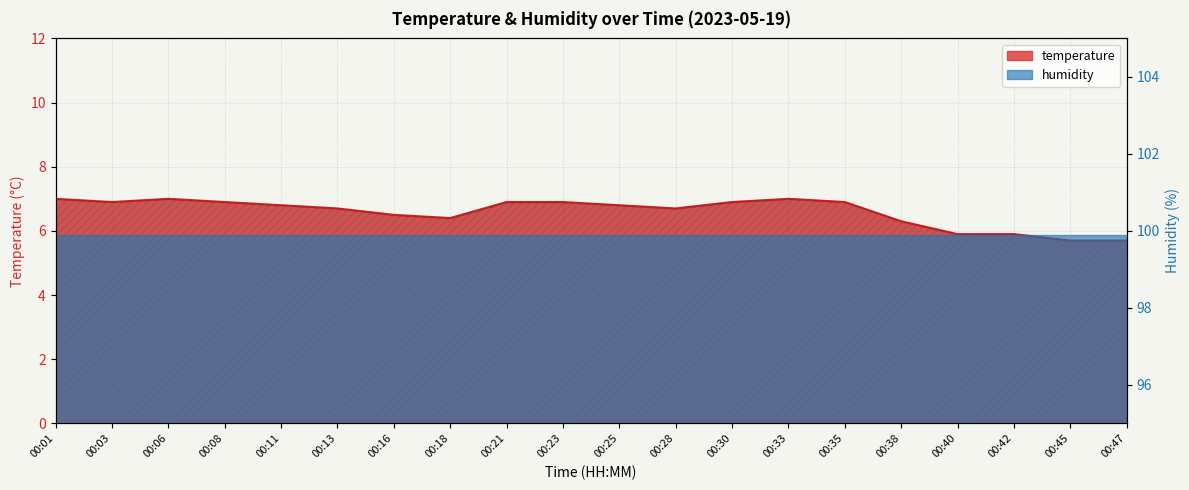

Which label corresponds to the largest value in the chart?

00:01